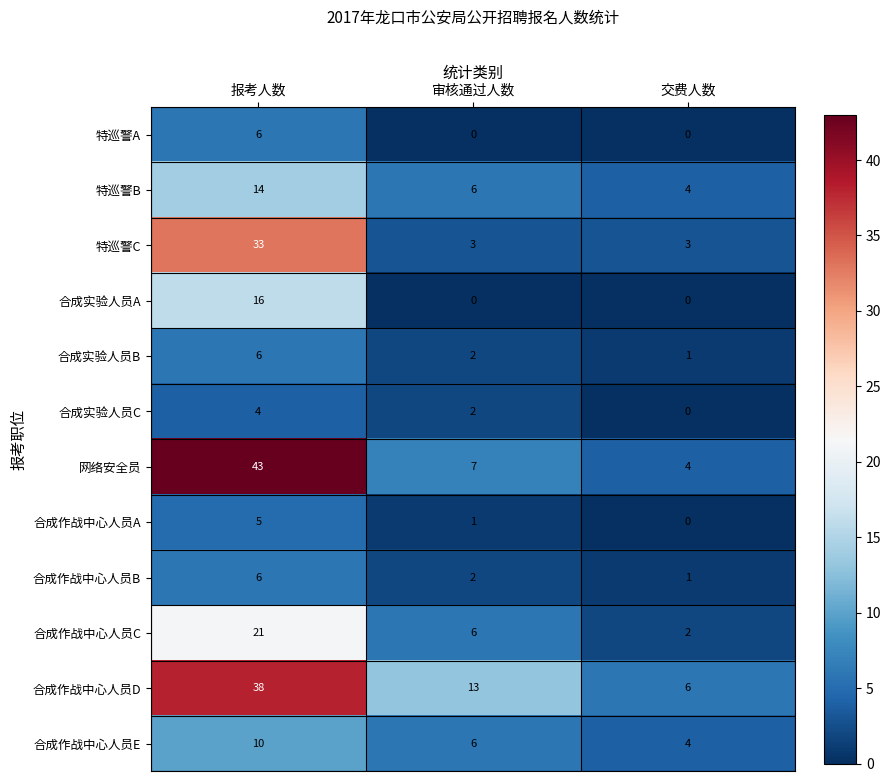

How many 合成实验人员A values are between 0 and 16?

3